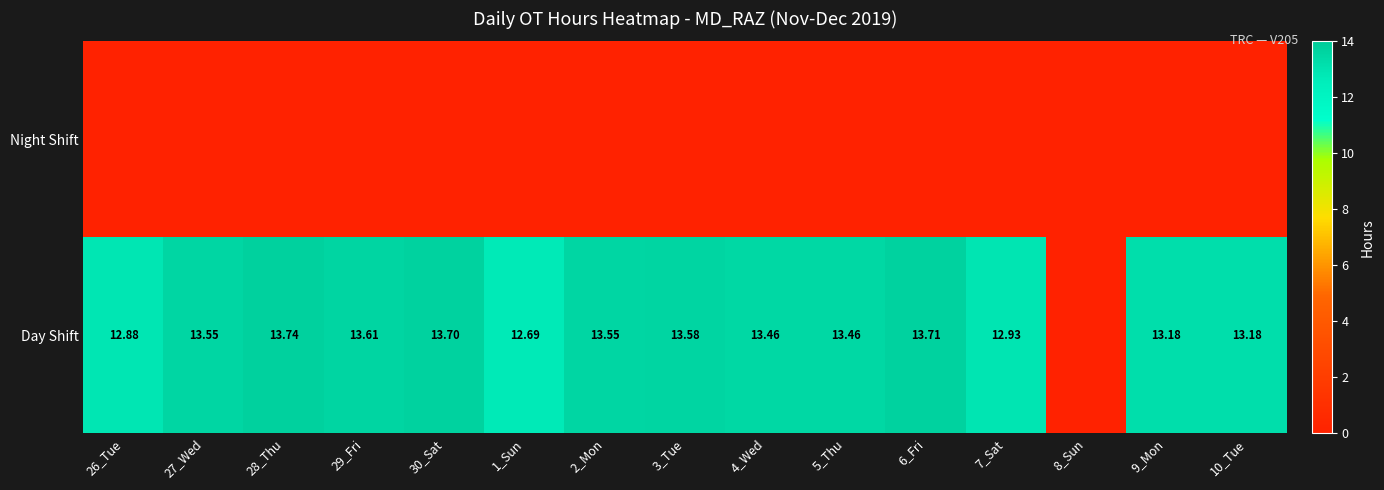

List the labels in order of Day Shift value, largest first.

28_Thu, 6_Fri, 30_Sat, 29_Fri, 3_Tue, 27_Wed, 2_Mon, 4_Wed, 5_Thu, 9_Mon, 10_Tue, 7_Sat, 26_Tue, 1_Sun, 8_Sun